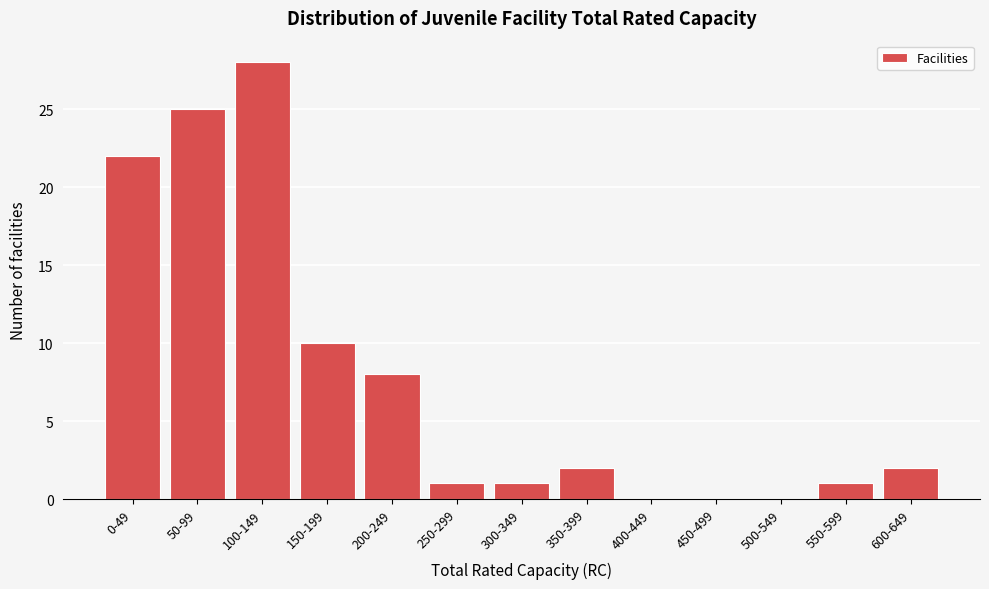

Reading left to right, what are all the values shown in this chart?

0-49=22	50-99=25	100-149=28	150-199=10	200-249=8	250-299=1	300-349=1	350-399=2	400-449=0	450-499=0	500-549=0	550-599=1	600-649=2